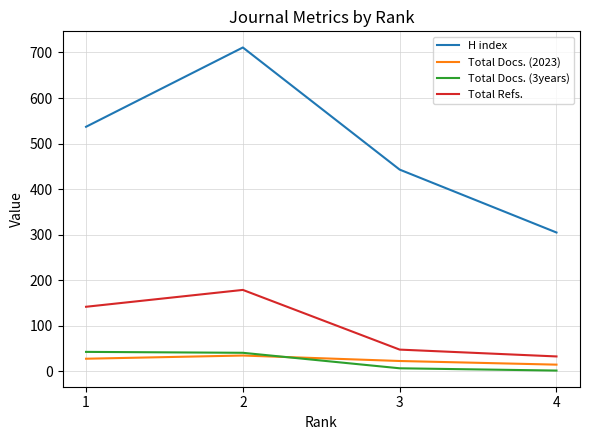

True or false: Total Refs. and H index cross at least once.

False